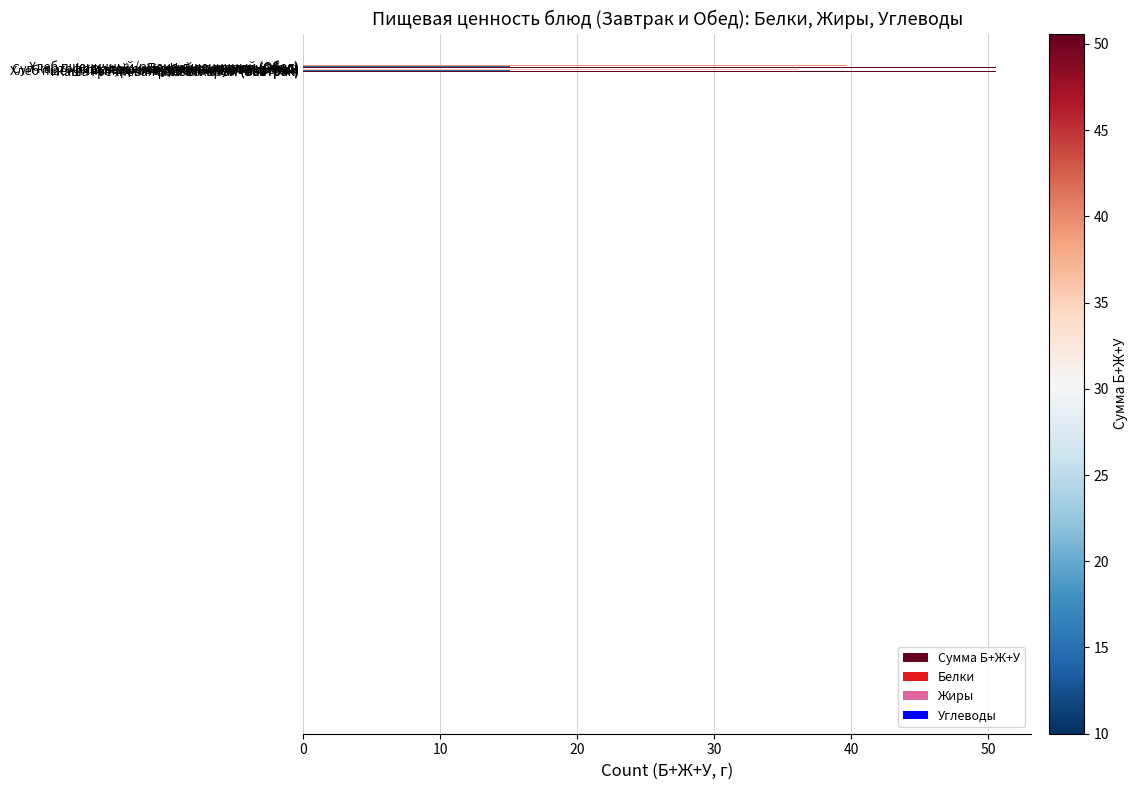

What is the average value?

29.8